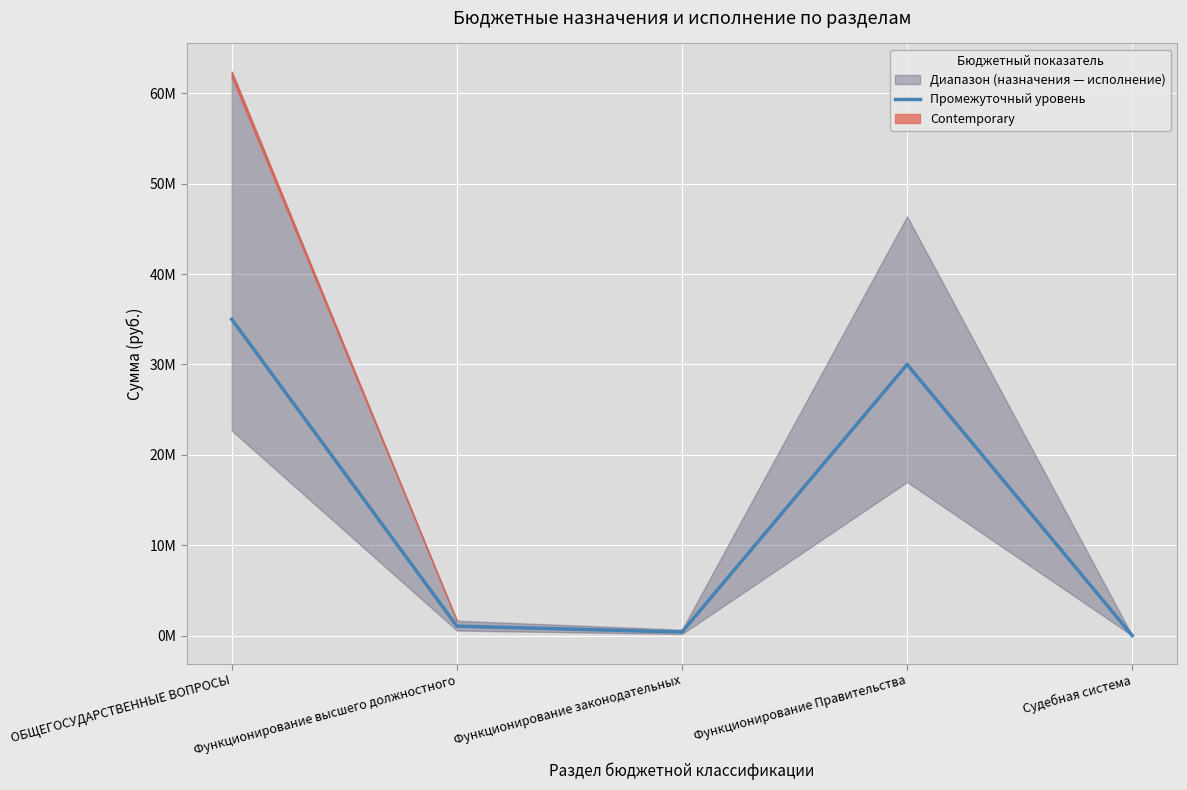

What is the sum of all values?

66452717